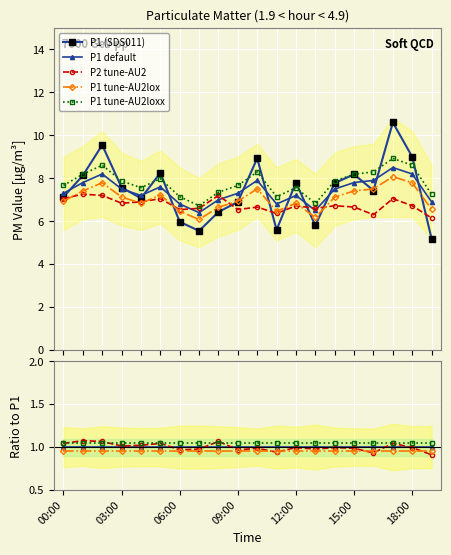

Is it true that P1 (SDS011) equals 1.8 at 11?

False